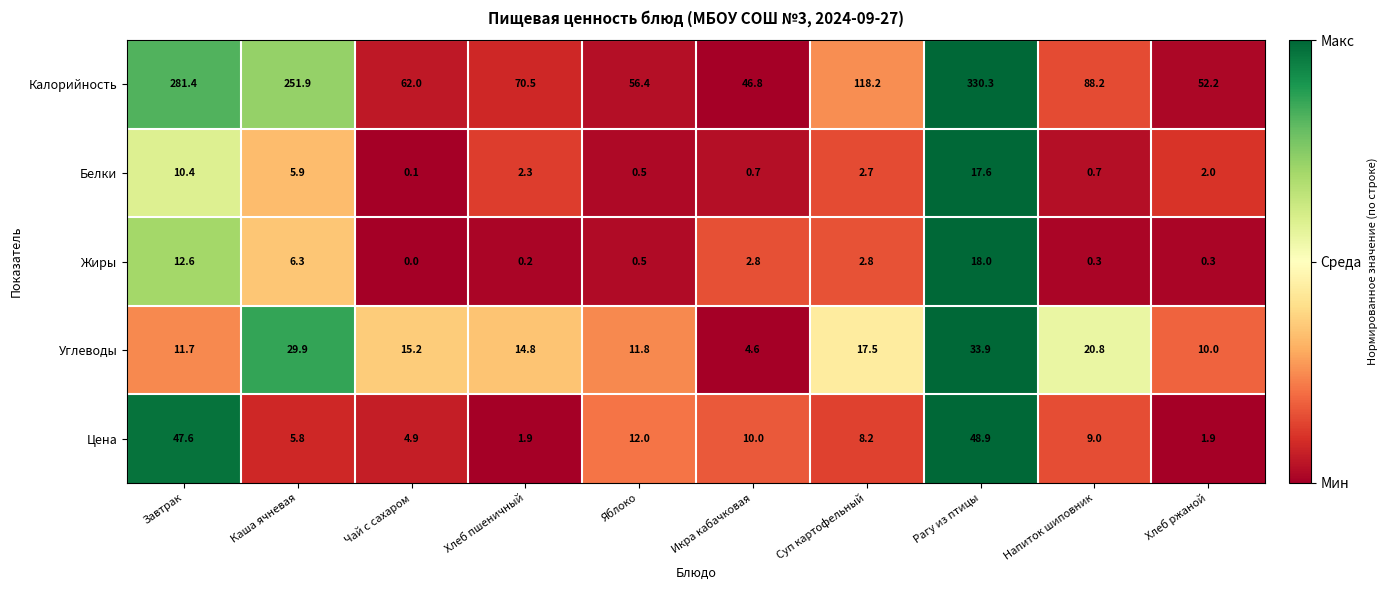

What is the difference between the highest and lowest values at Икра кабачковая?

46.1